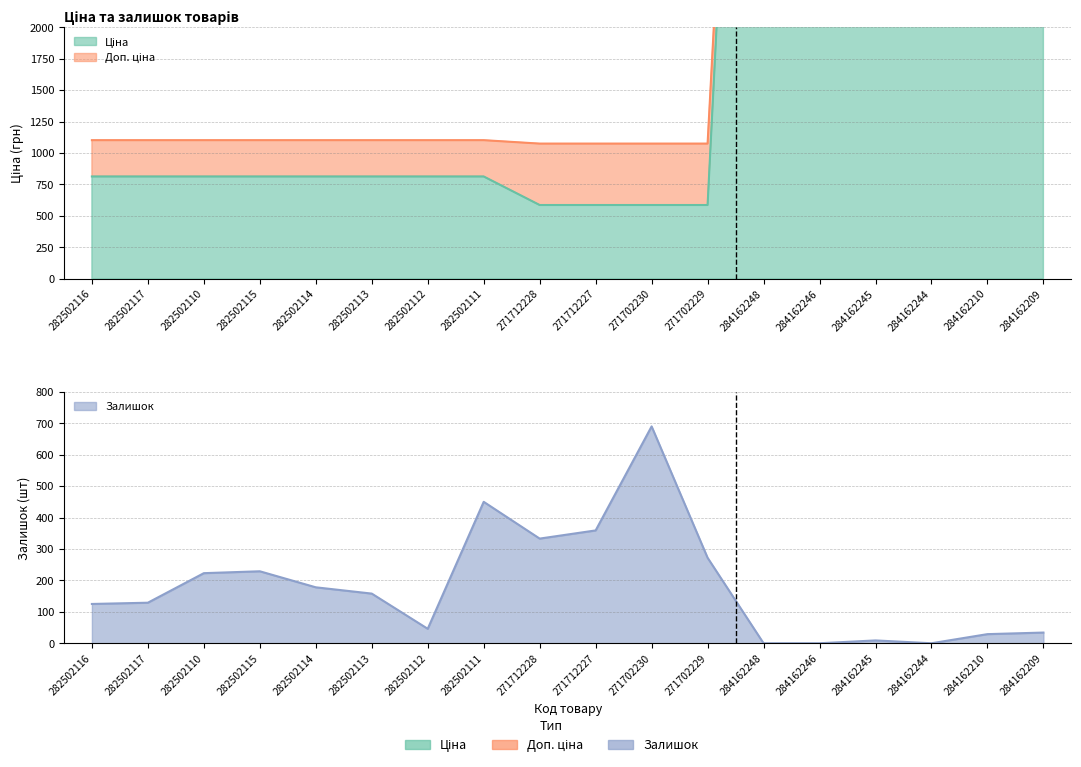

The Ціна series shows 813.0 at 282502115. True or false?

True